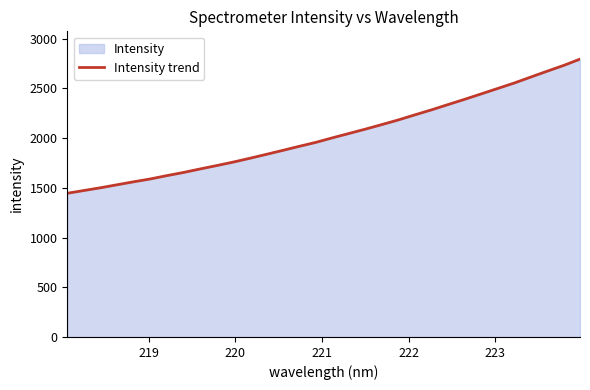

What is the difference between the maximum and minimum values?

1348.7